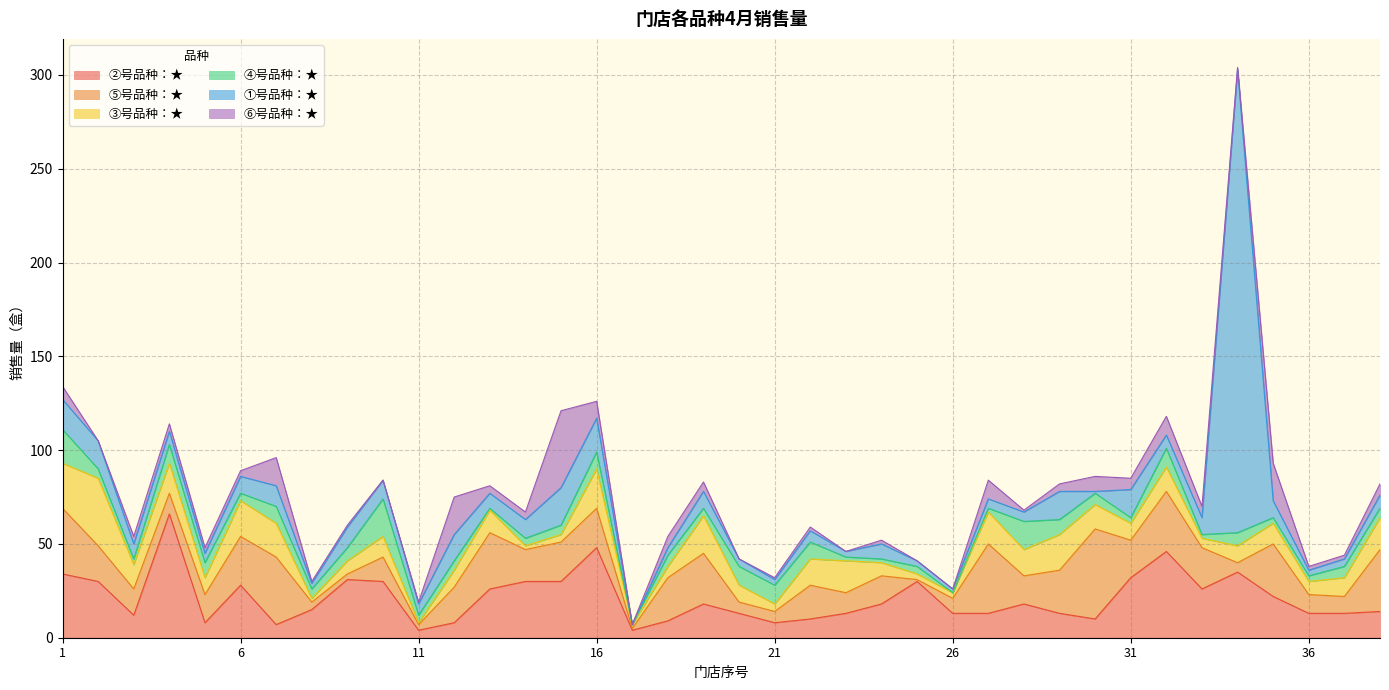

Rank the series at 20 from highest to lowest value.

②号品种：★, ④号品种：★, ③号品种：★, ⑤号品种：★, ①号品种：★, ⑥号品种：★